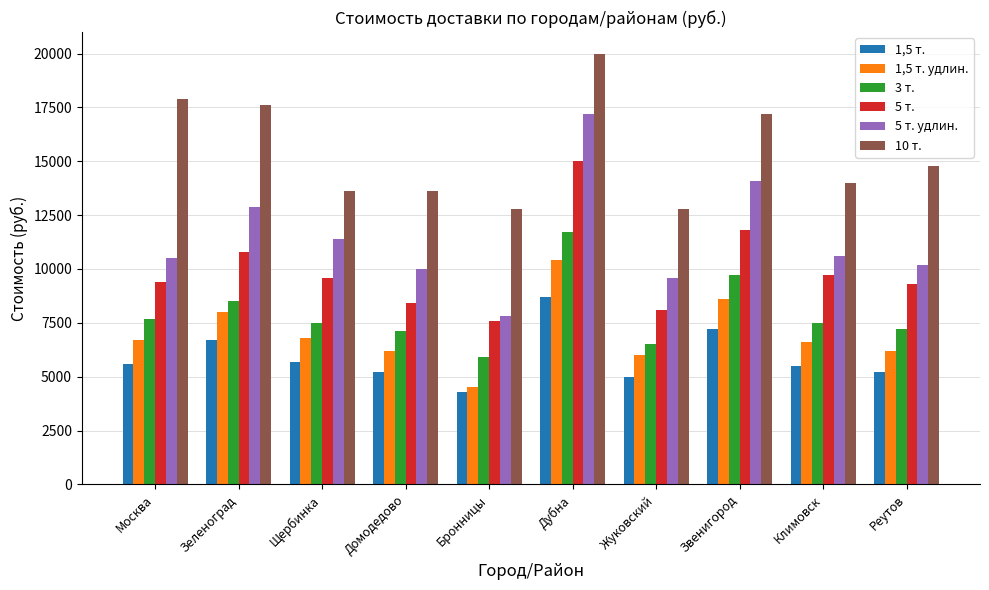

Are the bars horizontal?

No